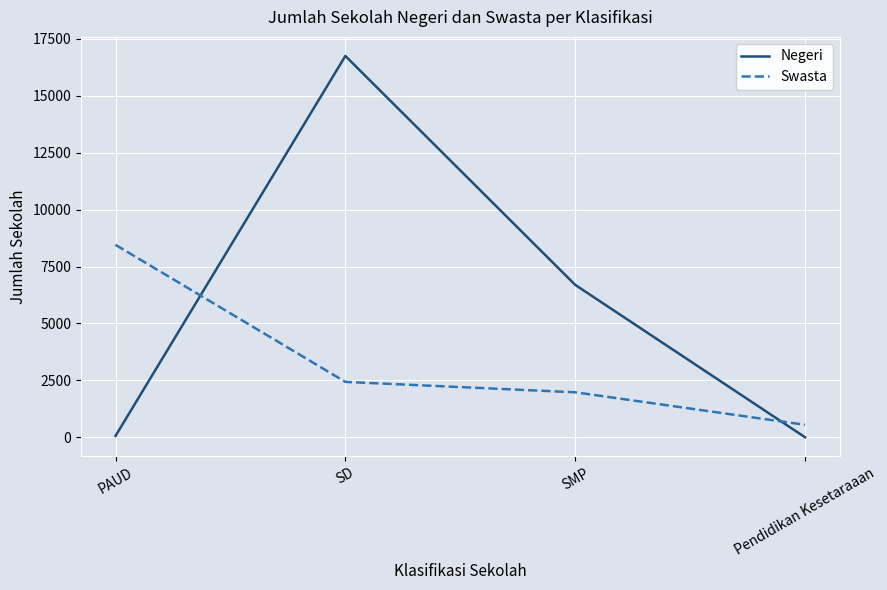

Where is the first local maximum for Negeri?

SD